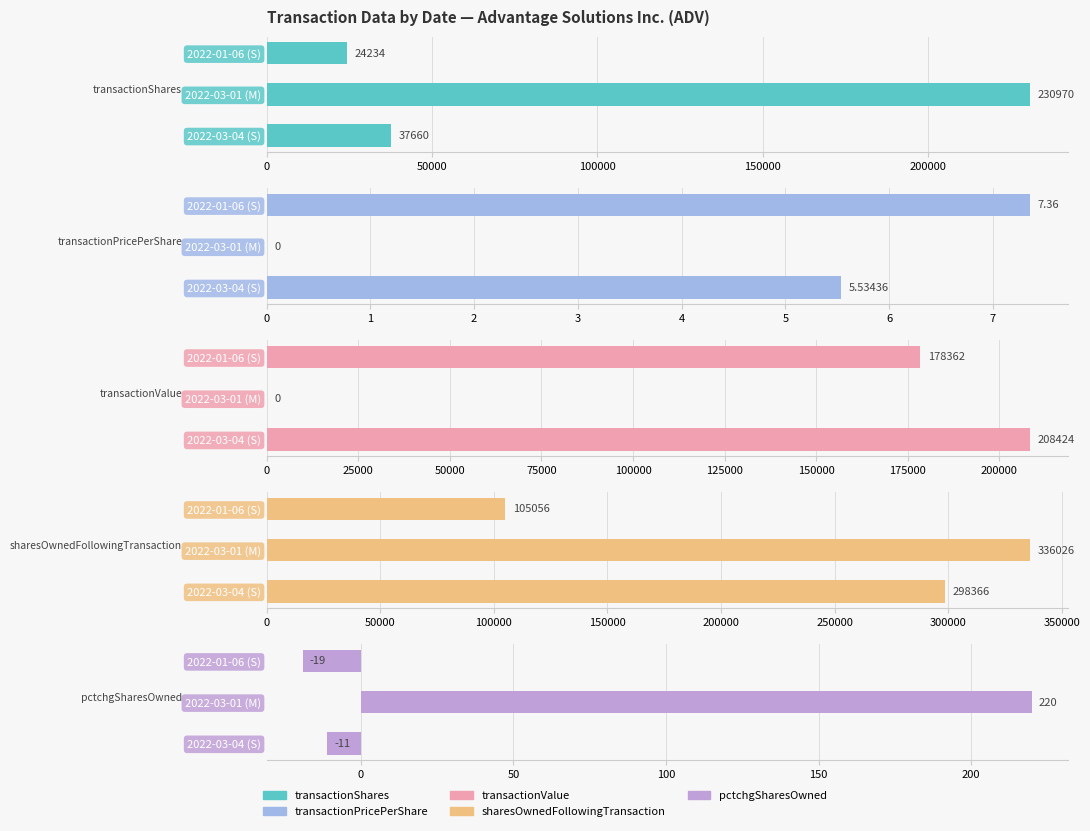

What is the minimum value shown in the chart?

-19.0